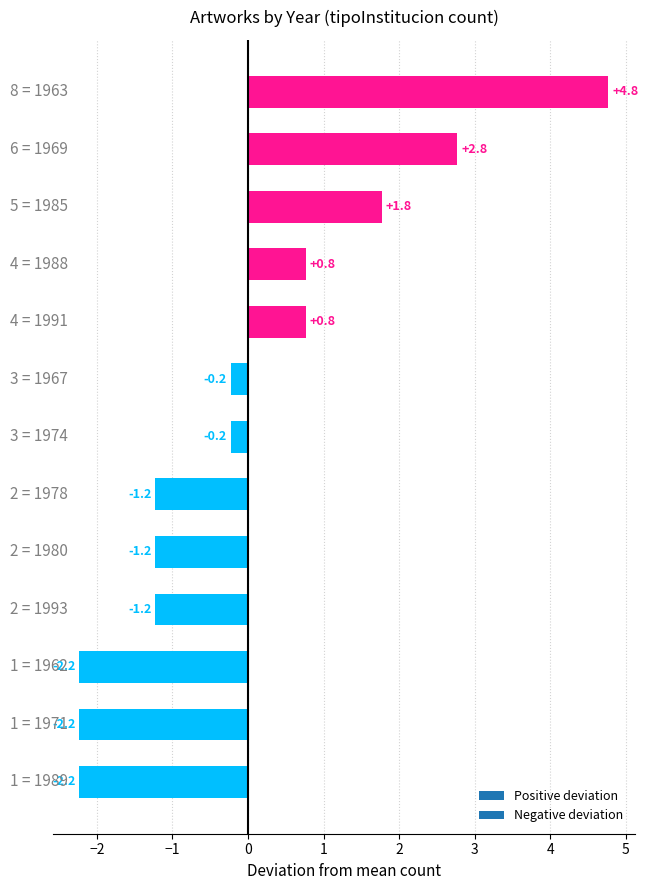

What is the difference between the maximum and second lowest values?

7.0